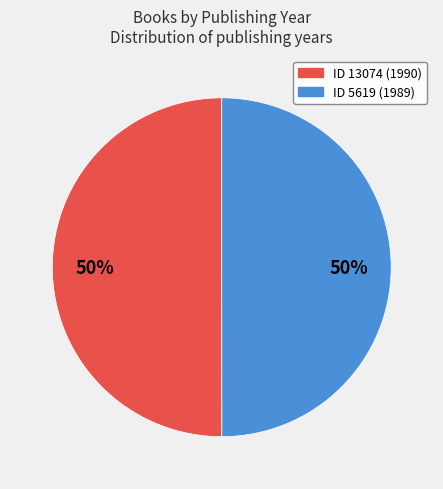

To the nearest percent, what is the average slice percentage?

50%